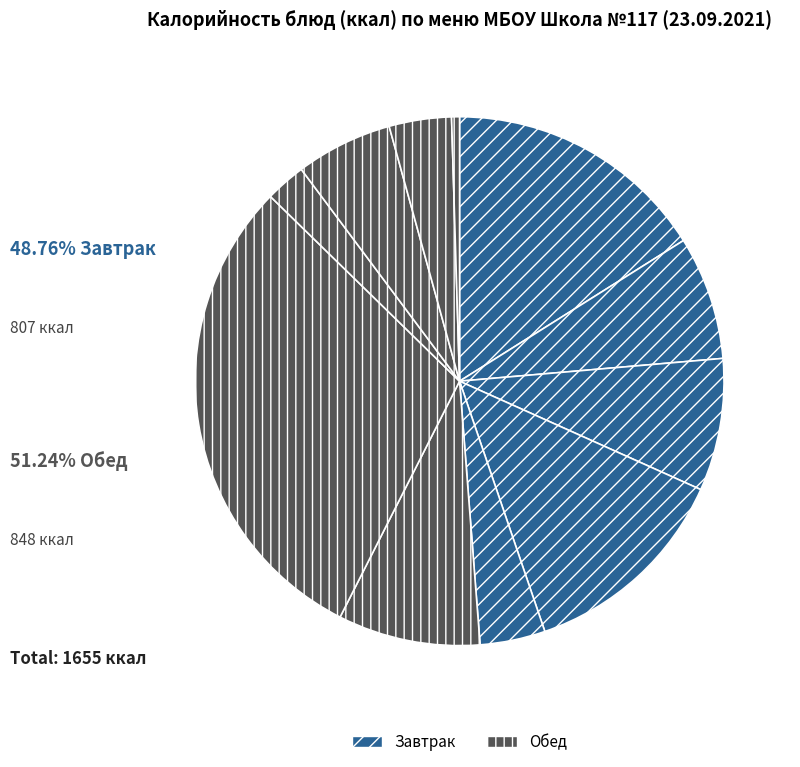

How many slices are in this pie chart?

11